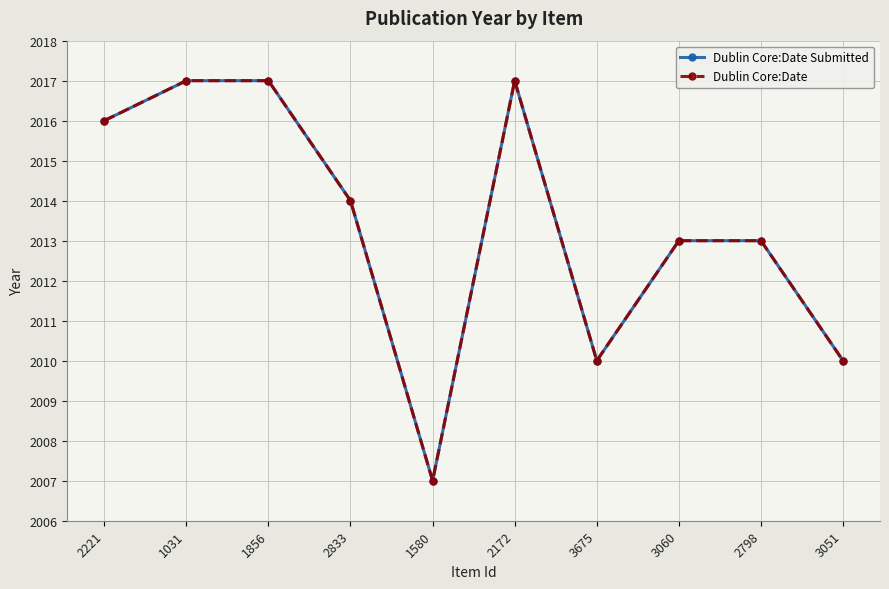

Does the chart have visible grid lines?

Yes